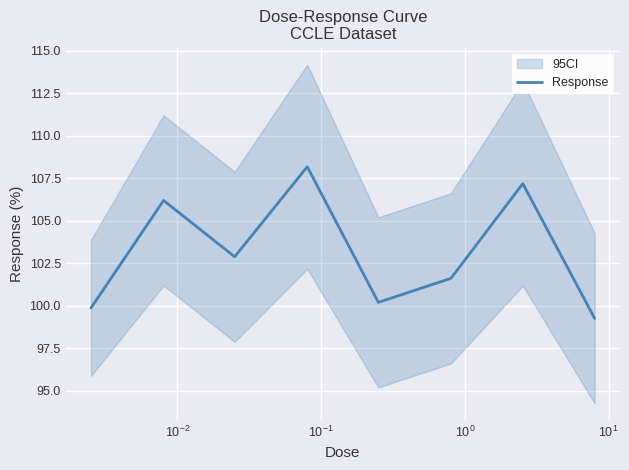

What is the difference between the maximum and minimum values?

8.9